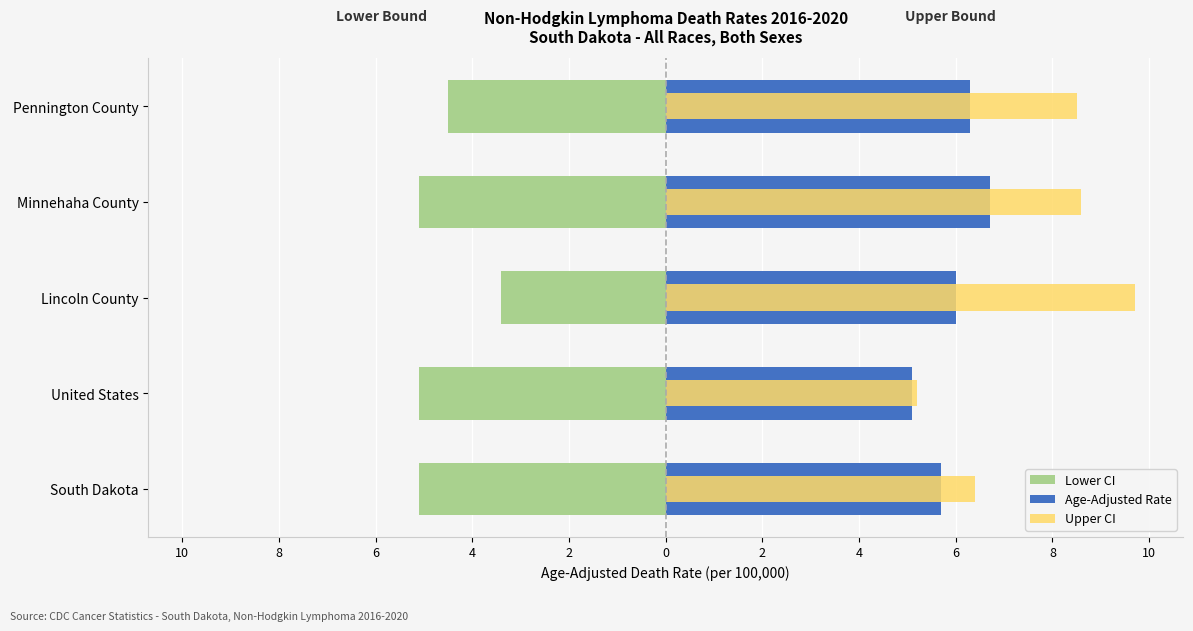

Between South Dakota and Pennington County, which series saw the biggest shift?

Upper CI